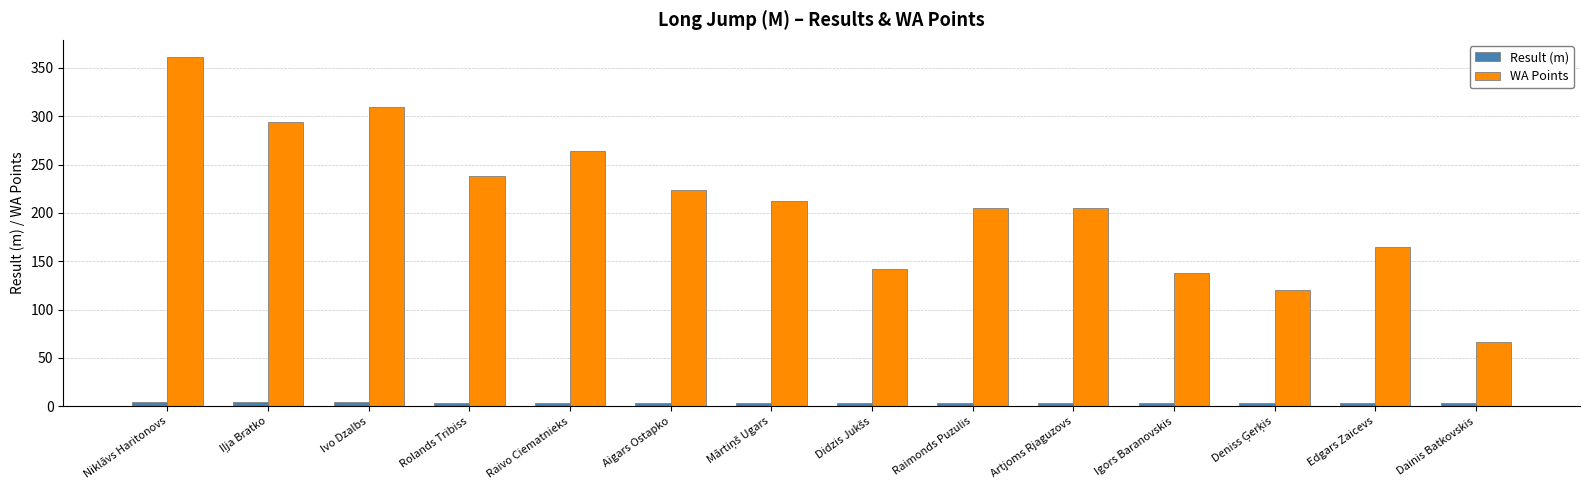

Which series has the widest spread of values?

WA Points